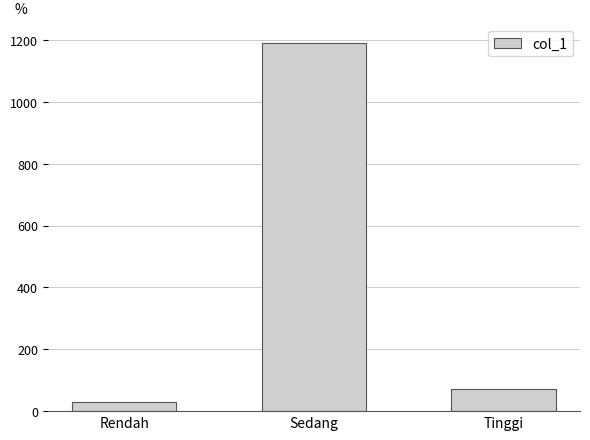

What is the maximum value shown in the chart?

1191